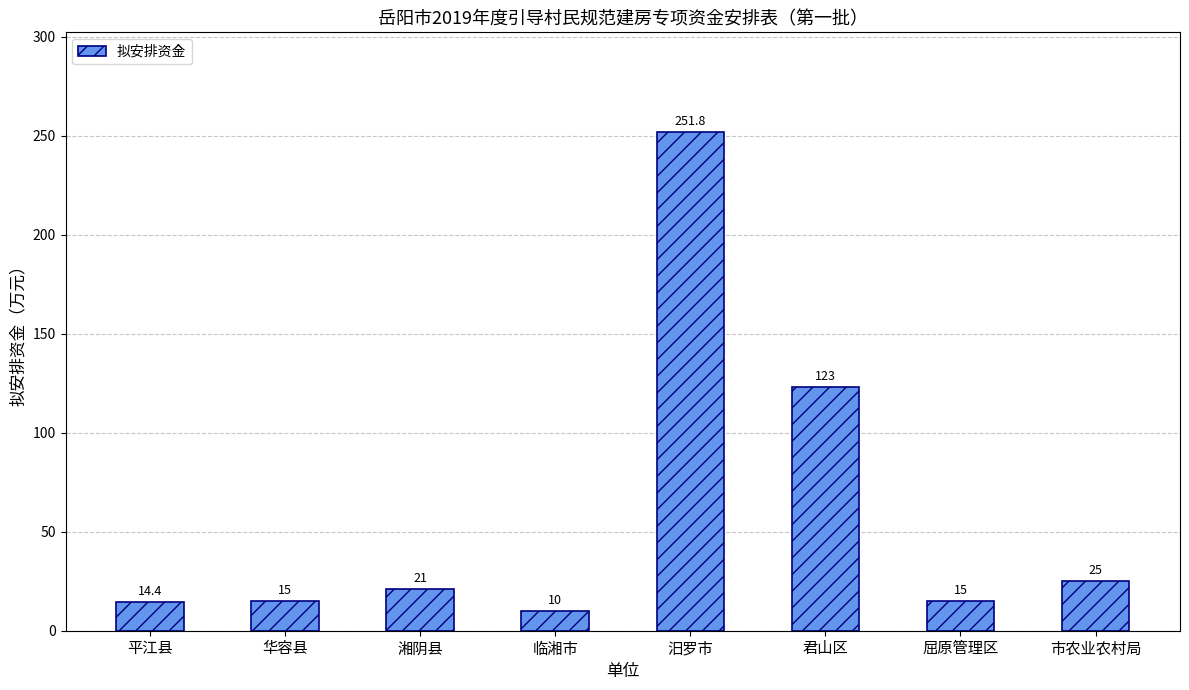

What is the minimum value shown in the chart?

10.0